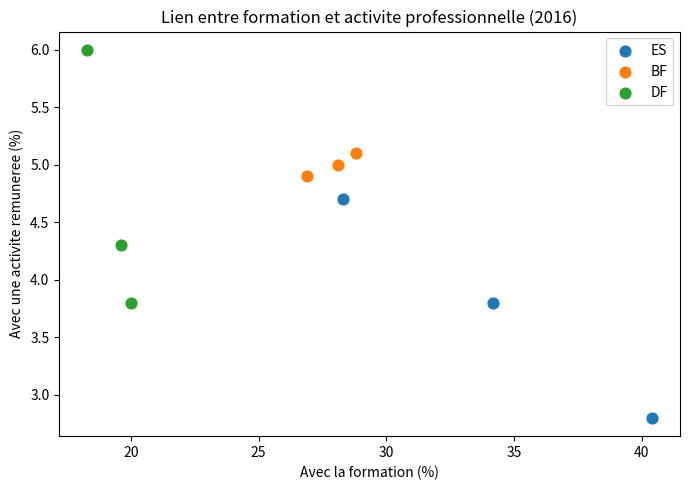

Which series reaches the minimum Y coordinate?

ES